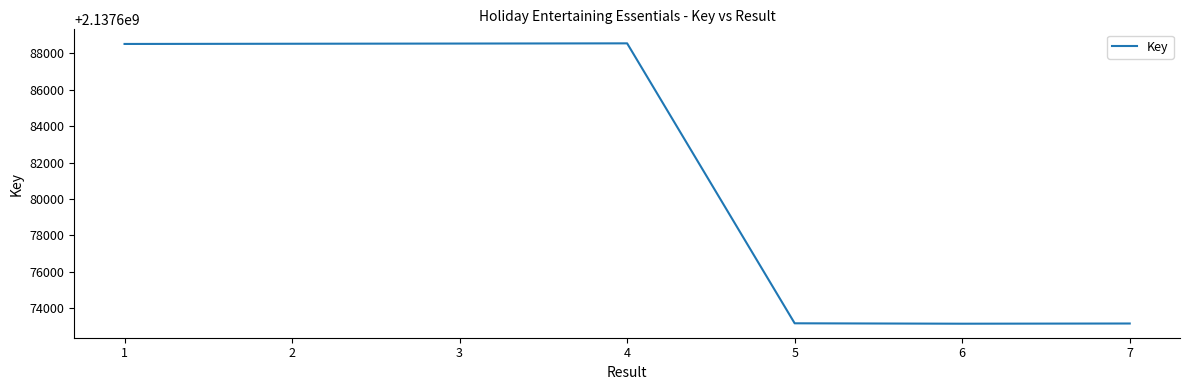

Which has a higher value, 6 or 3?

3